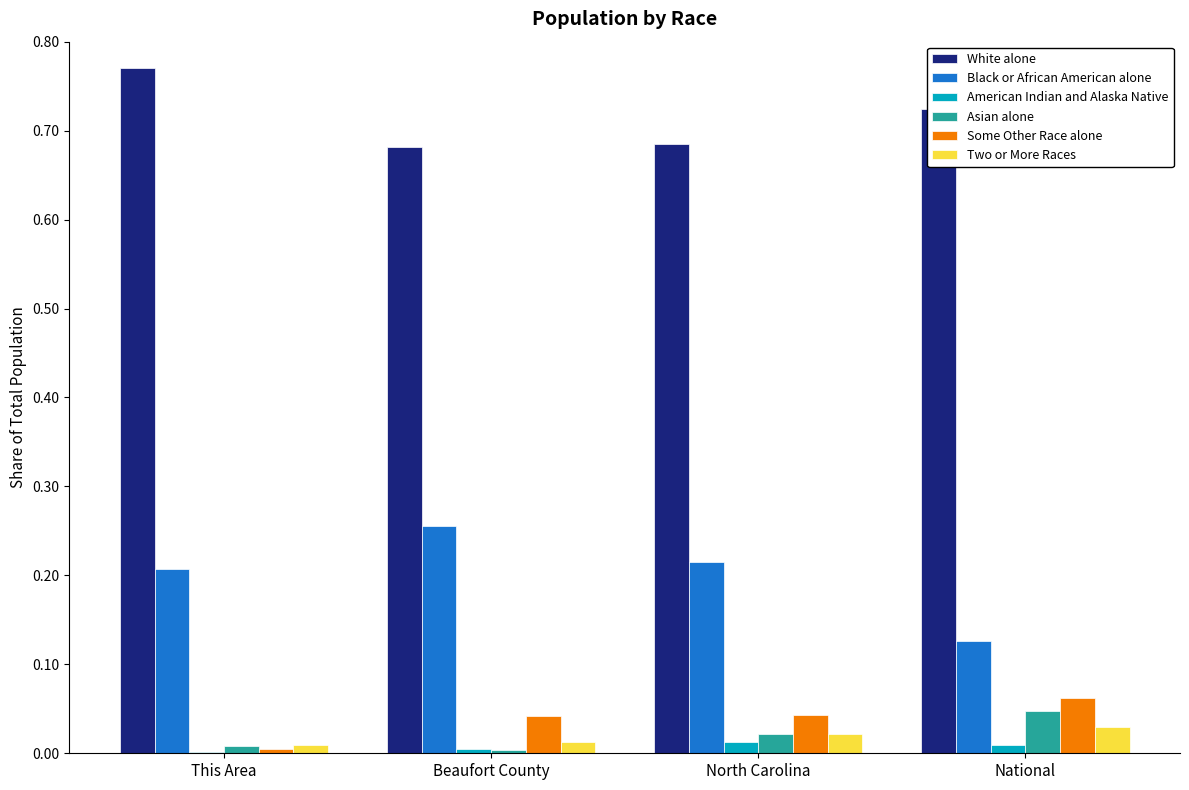

The White alone series shows 0.3 at Beaufort County. True or false?

False